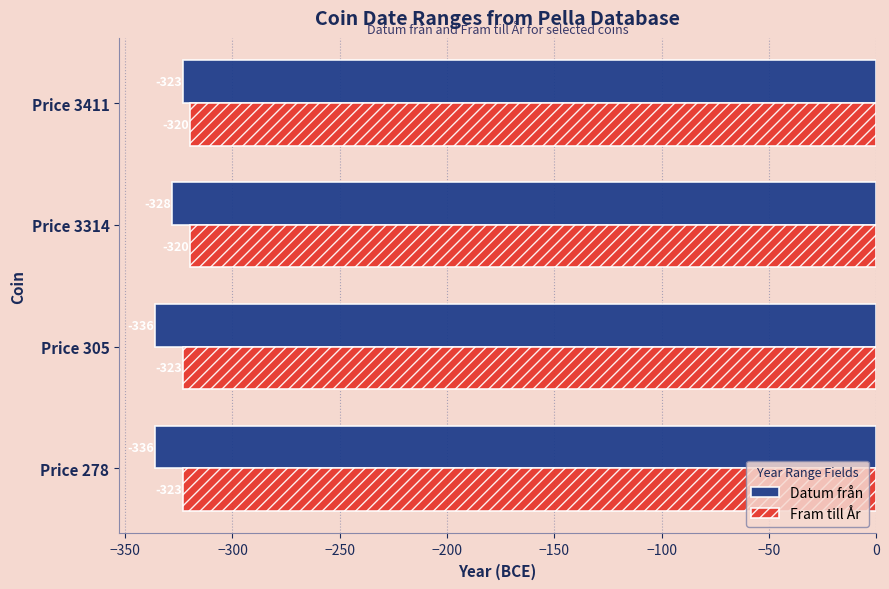

The value of Fram till År at Price 3314 is -422. True or false?

False